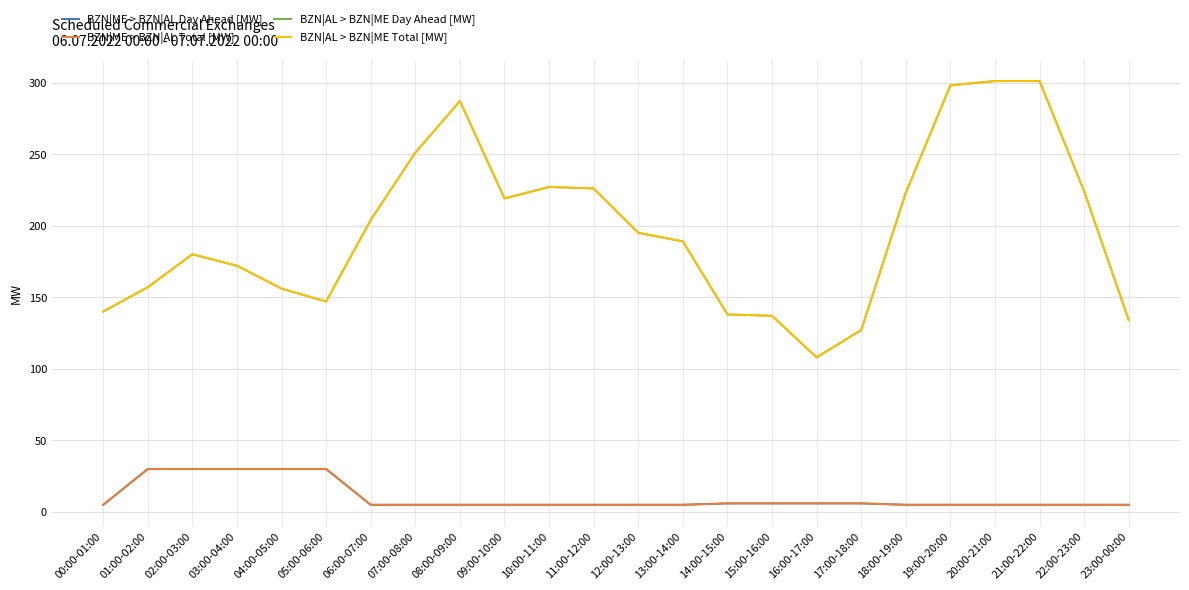

How many lines are shown in the chart?

4